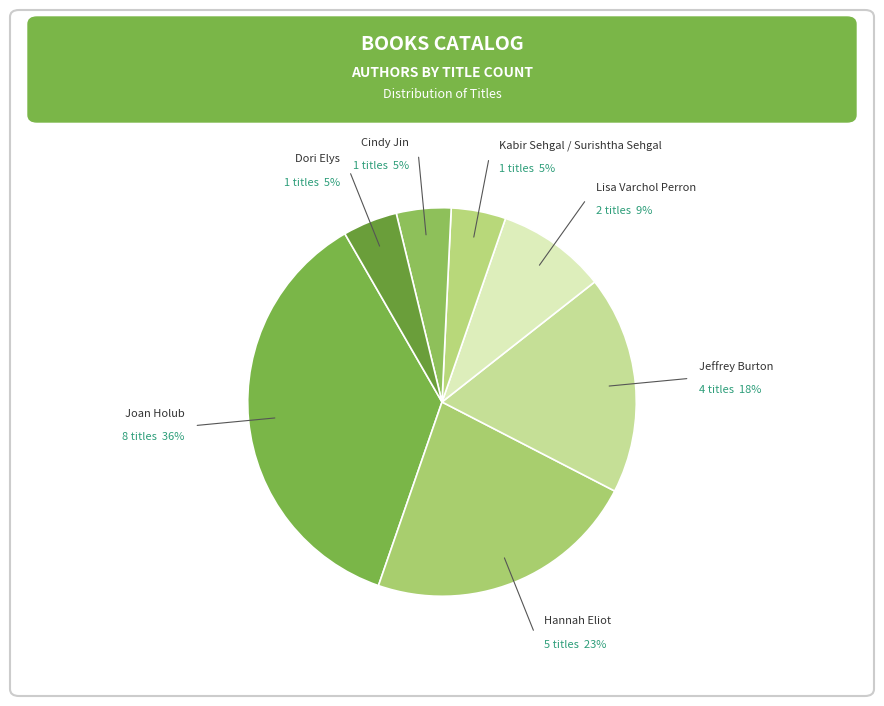

Count the number of slices in the pie.

7